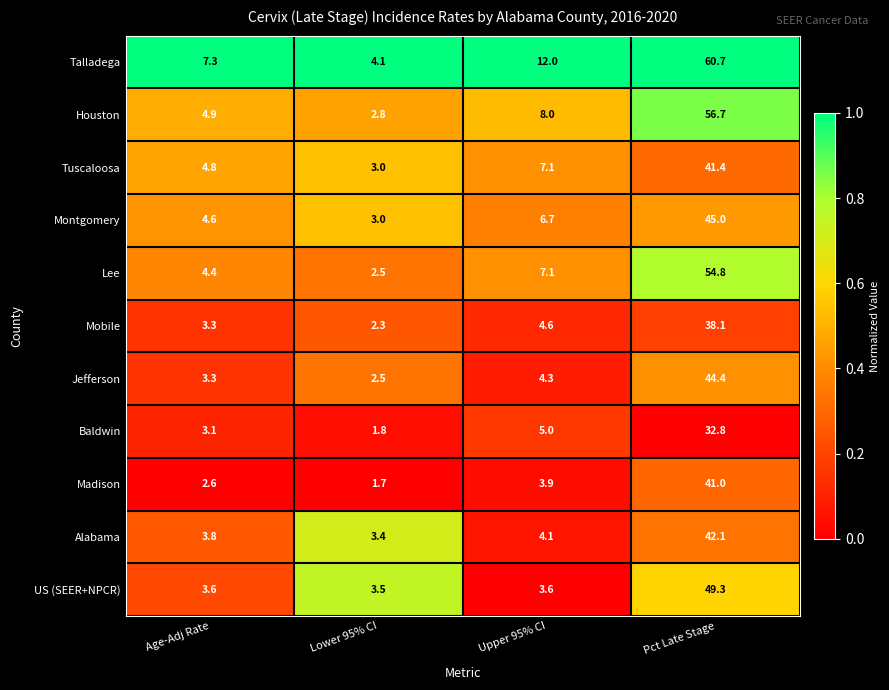

The value of Tuscaloosa at Lower 95% CI is 3.0. True or false?

True